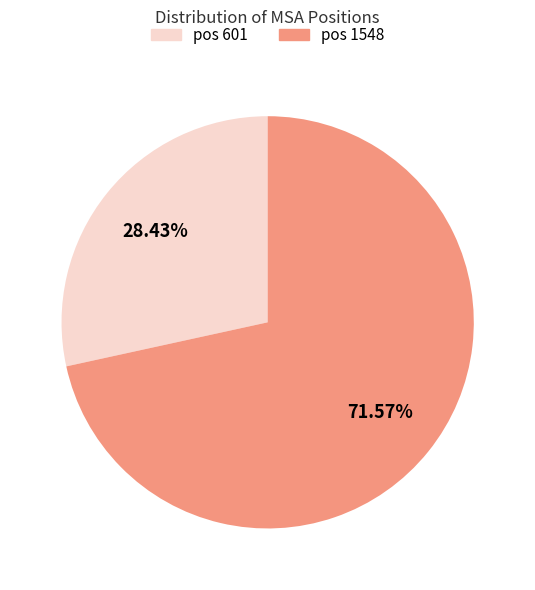

Is the sum of pos 1548 and pos 601 greater than half?

Yes